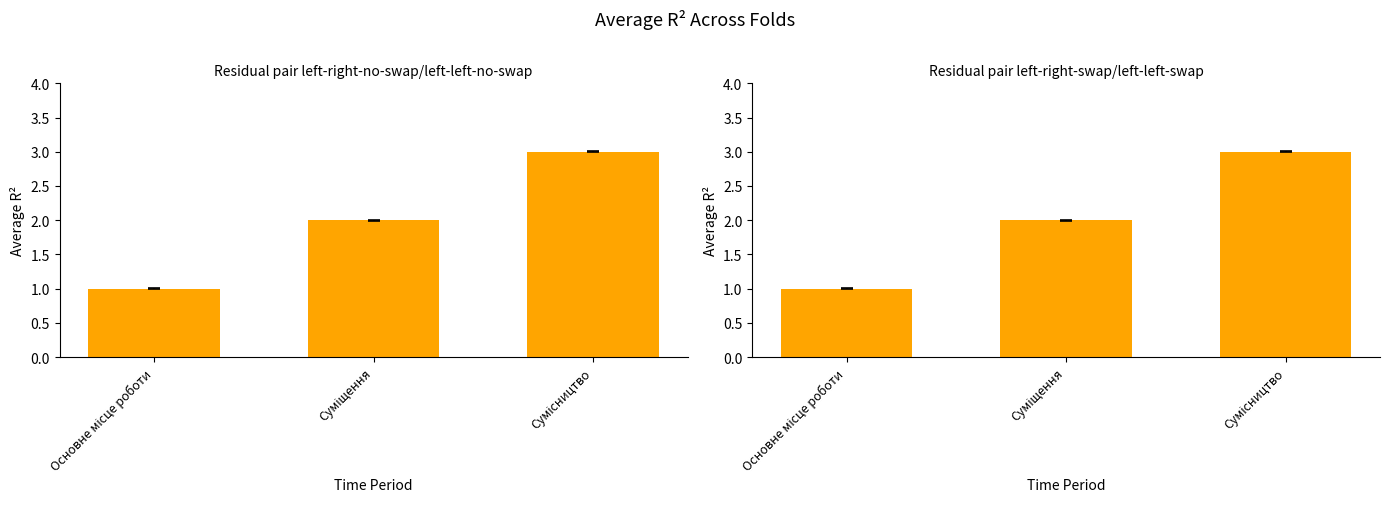

What is the minimum value shown in the chart?

1